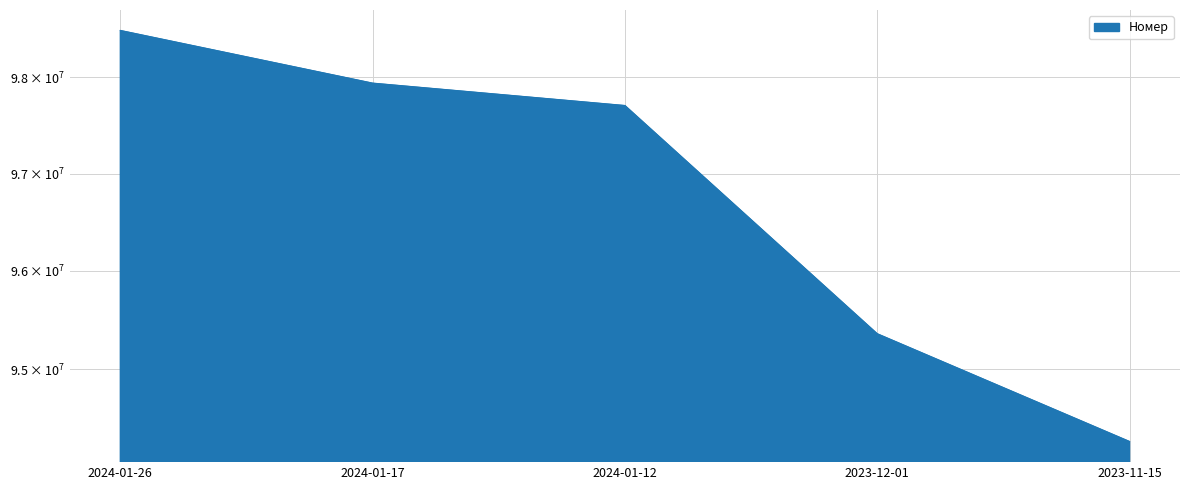

What is the change in value from 2024-01-26 to 2023-12-01?

-3127225